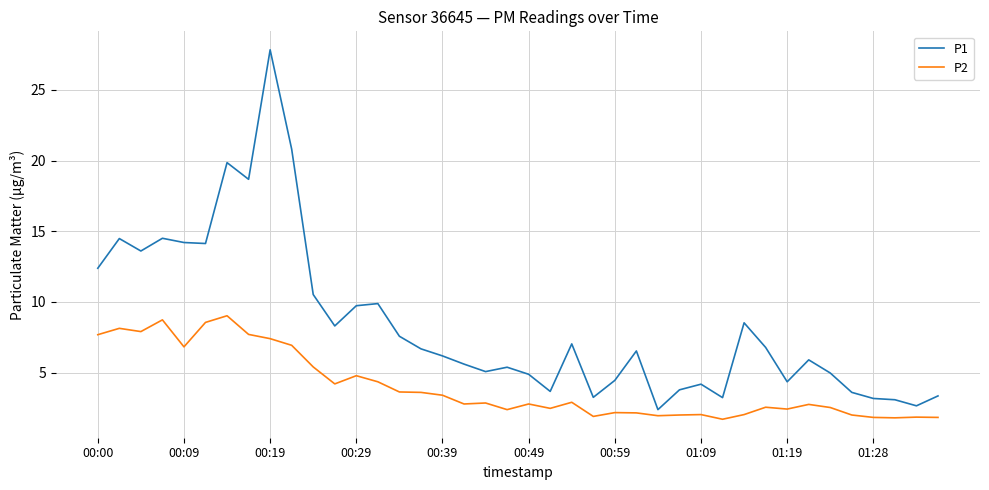

Which series has the widest spread of values?

P1